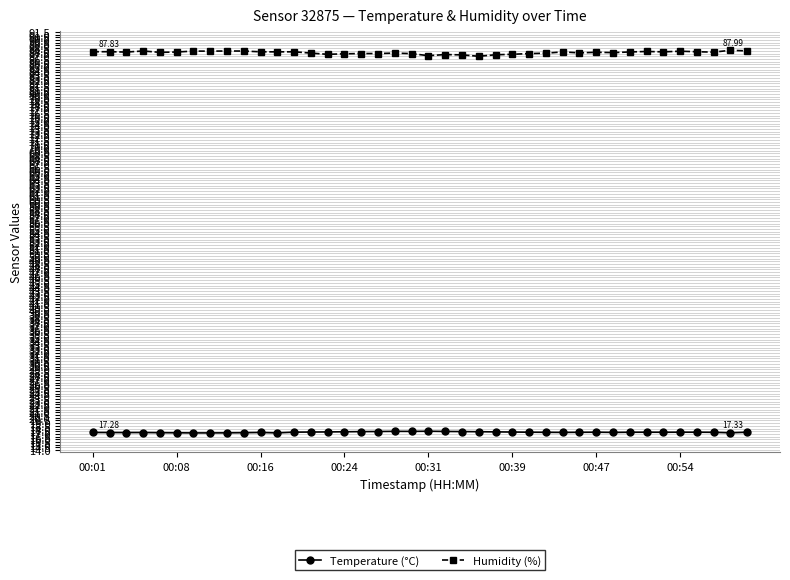

True or false: Temperature (°C) has more than 2 points higher than both neighbors.

True